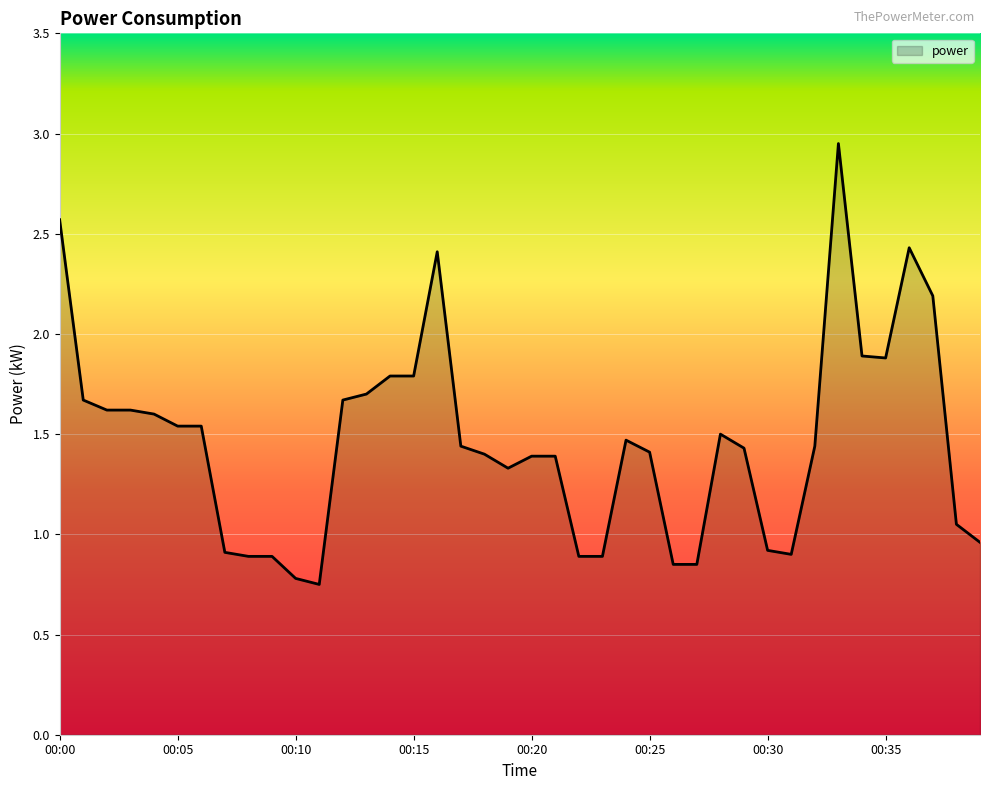

What is the difference between the maximum and minimum values?

2.2